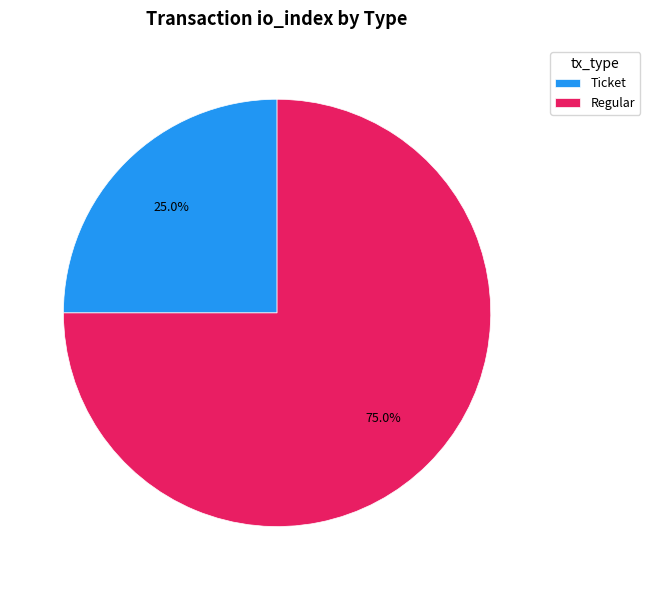

Do Regular and Ticket together represent more than half of the pie?

Yes